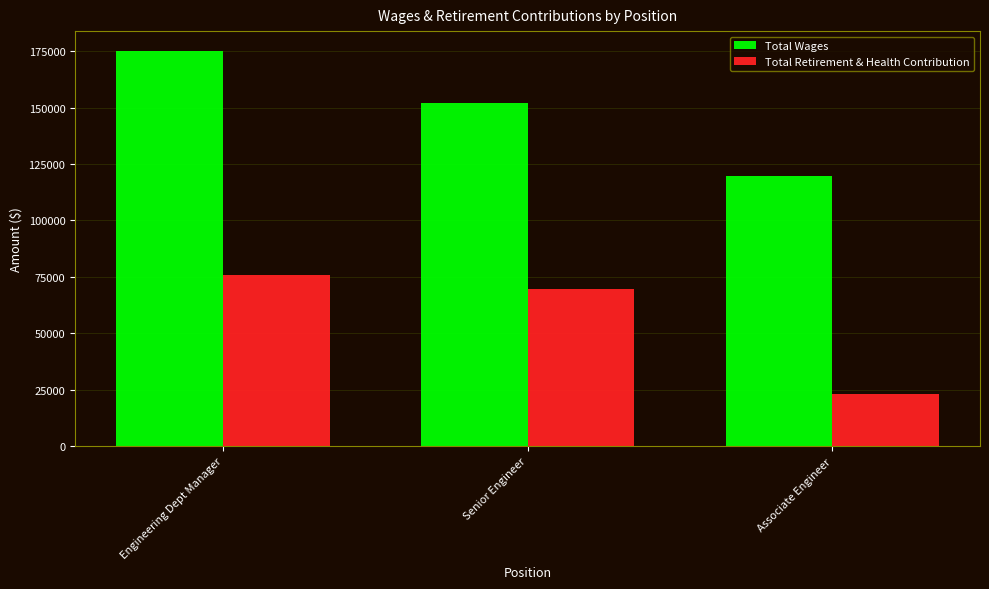

How many distinct data groups are displayed?

2